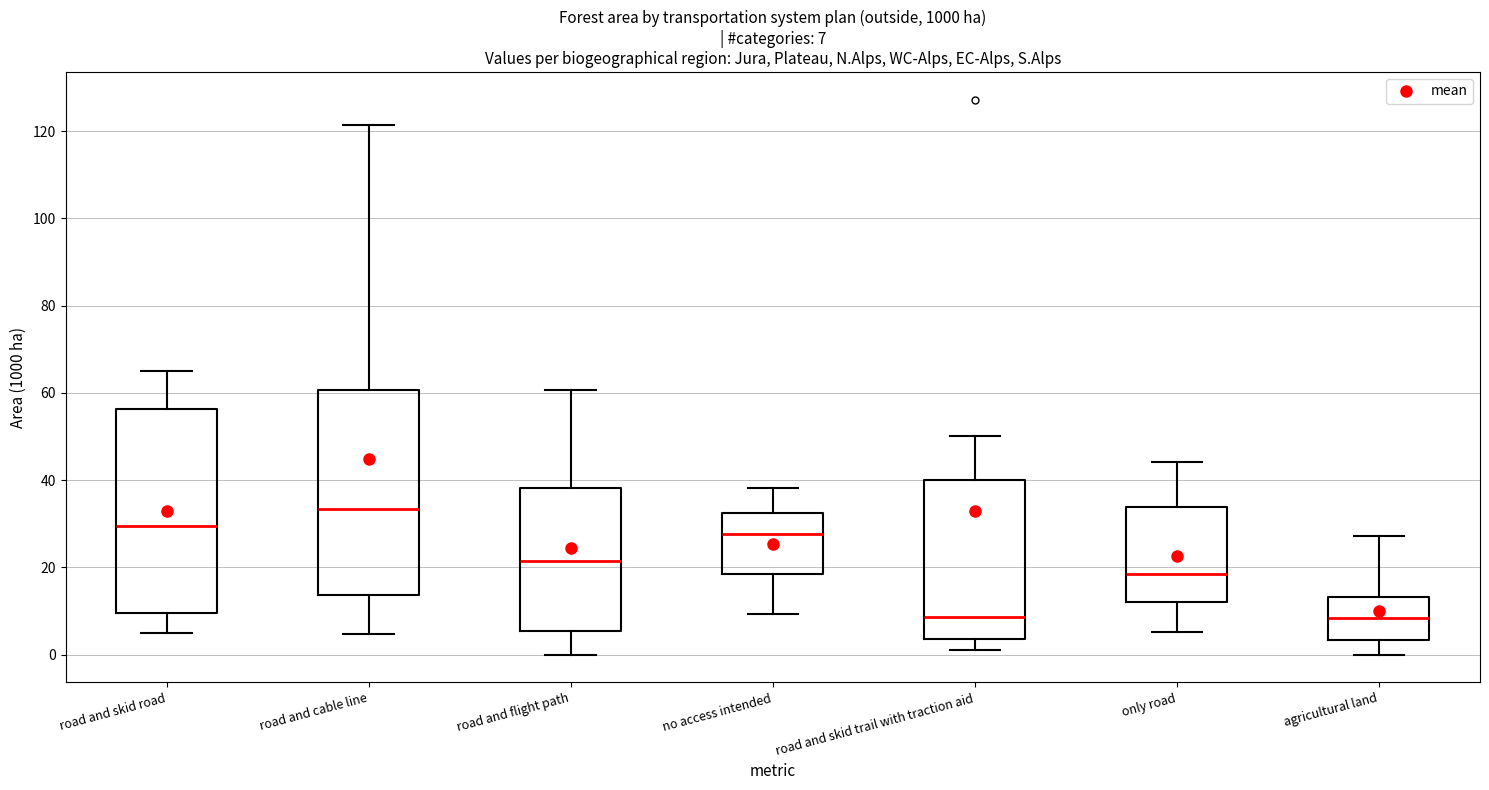

Which box's median line is the highest?

road and cable line